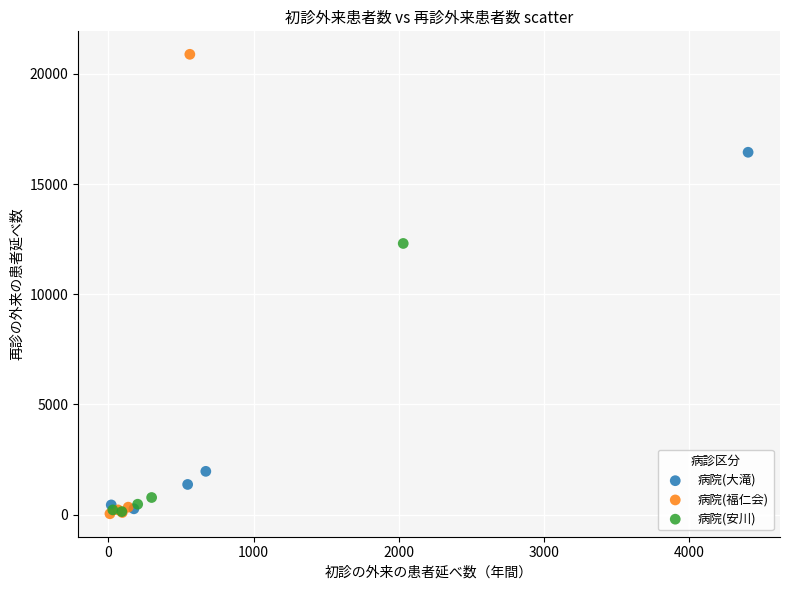

Which series has the largest Y range (max minus min)?

病院(福仁会)